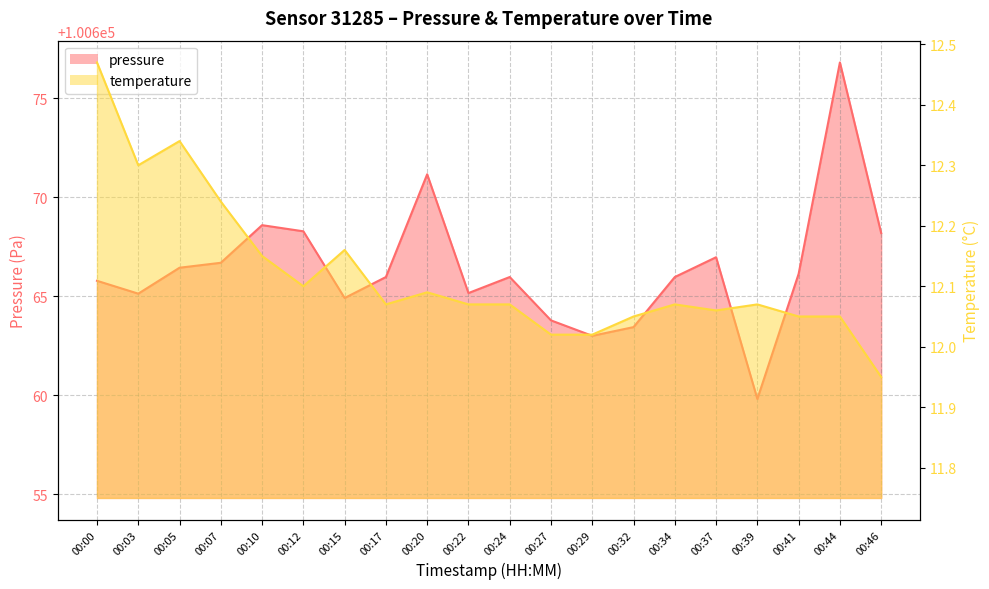

Which category has the highest value across all series?

00:44